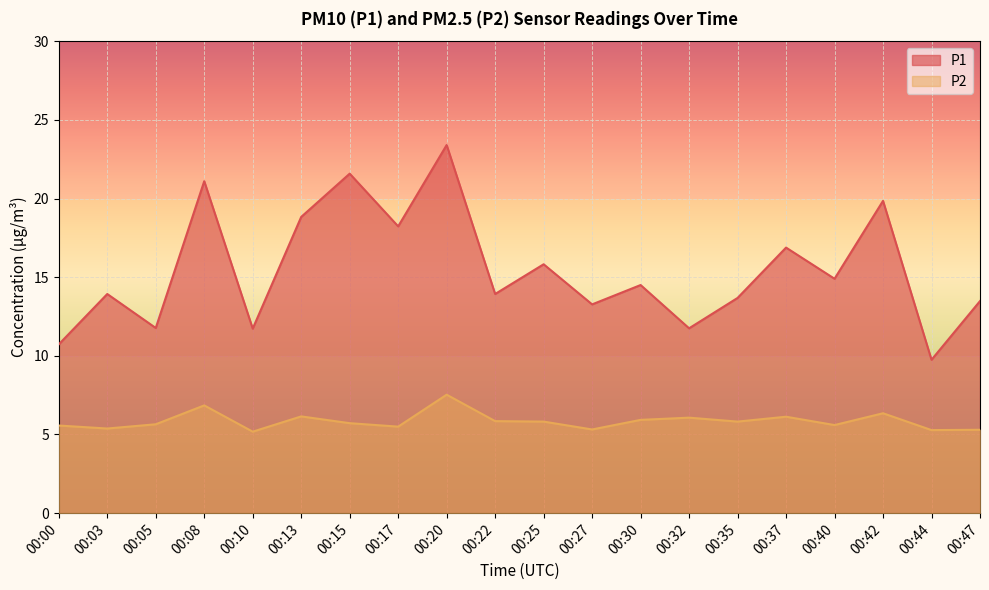

Which label corresponds to the largest value in the chart?

00:20